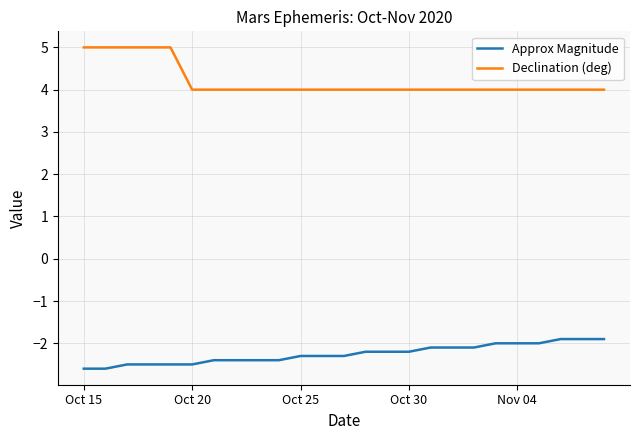

True or false: Approx Magnitude and Declination (deg) intersect in this chart.

False